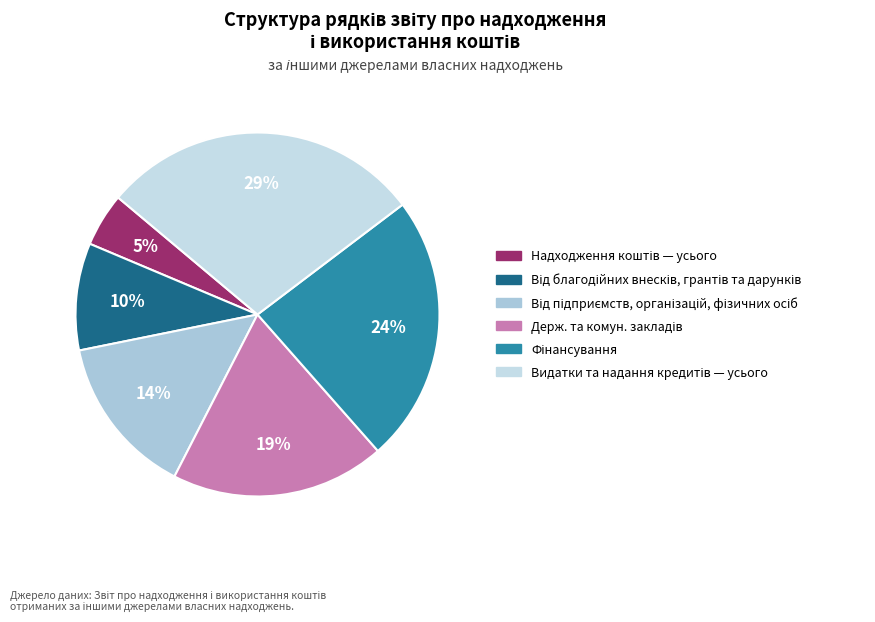

Rank the categories by value from lowest to highest.

Надходження коштів — усього, Від отриманих благодійних внесків, грантів та дарунків, Від підприємств, організацій, фізичних осіб, Державних і комунальних закладів, Фінансування, Видатки та надання кредитів — усього